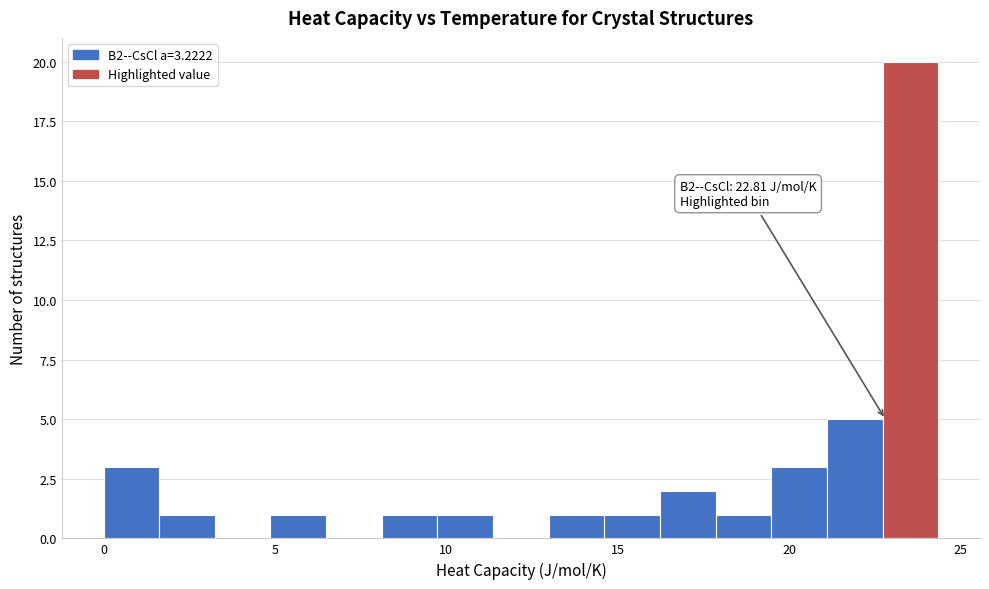

Around what value on the x-axis is the tallest bar? Give the approximate position of its centre, as read against the axis.

23.5